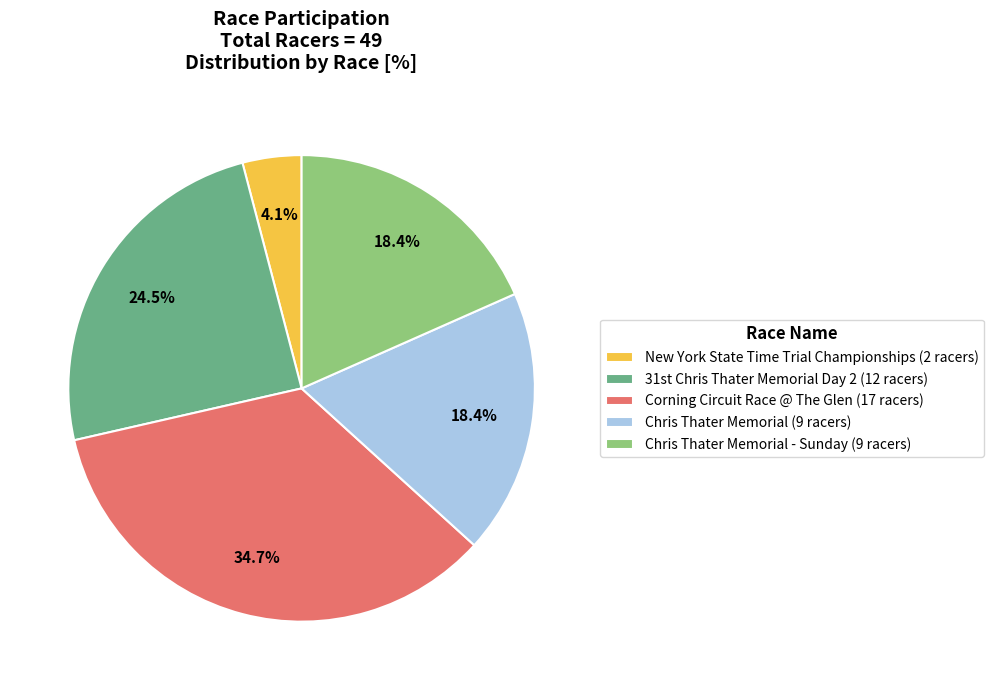

Is the sum of Corning Circuit Race @ The Glen (17 racers) and Chris Thater Memorial (9 racers) greater than half?

Yes